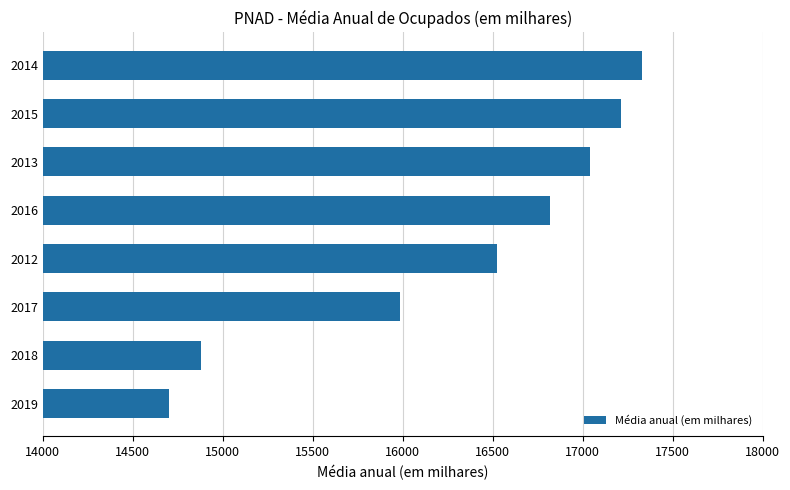

What is the difference between the second highest and second lowest values?

2333.0